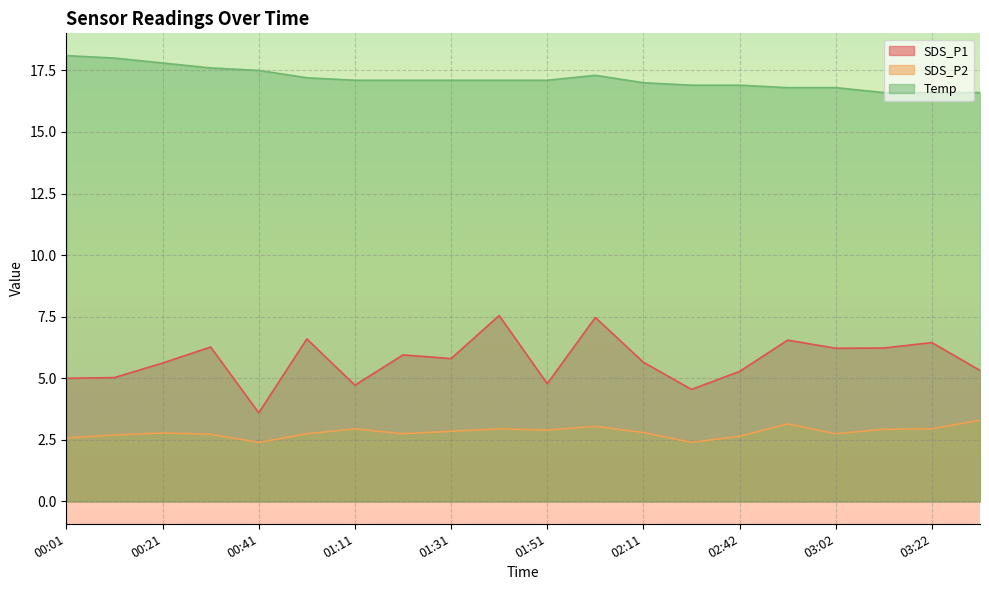

What is the difference between the second highest and second lowest values in the SDS_P2 series?

0.8